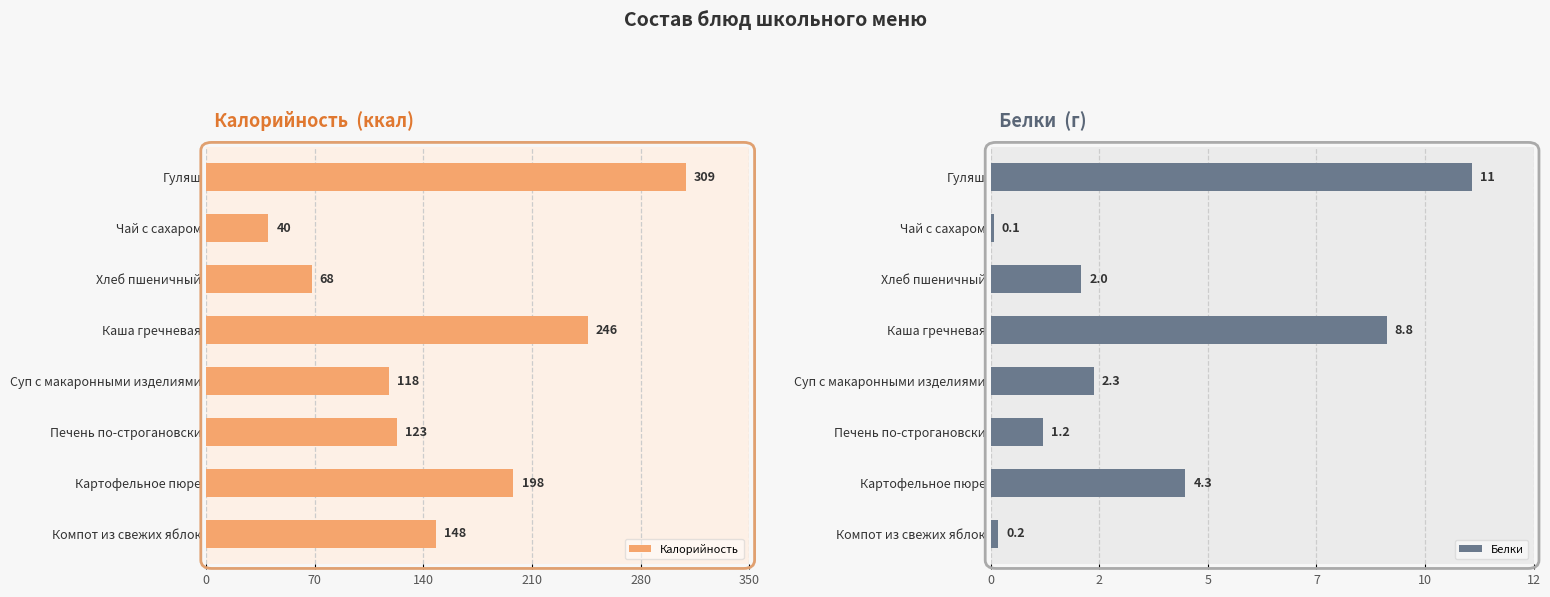

True or false: Калорийность has a value of 118 at Суп с макаронными изделиями.

True